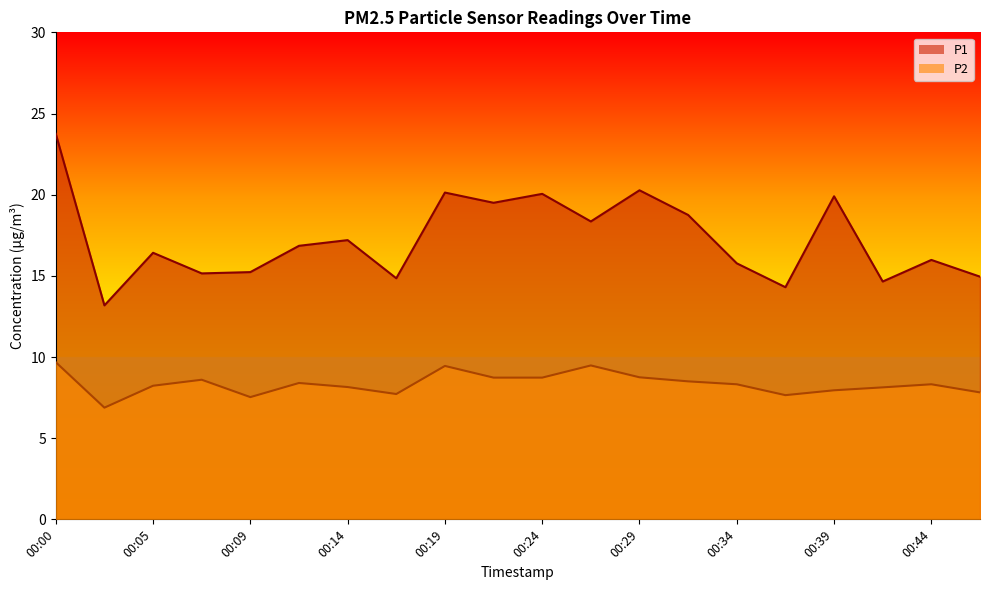

How many lines are shown in the chart?

2